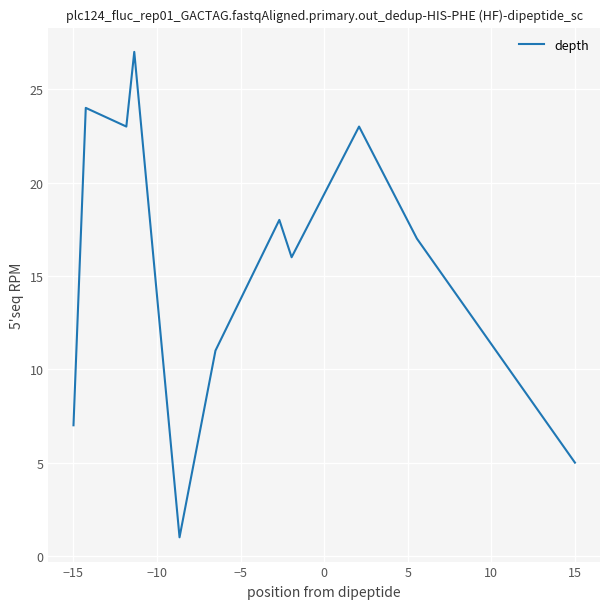

What is the maximum value shown in the chart?

27